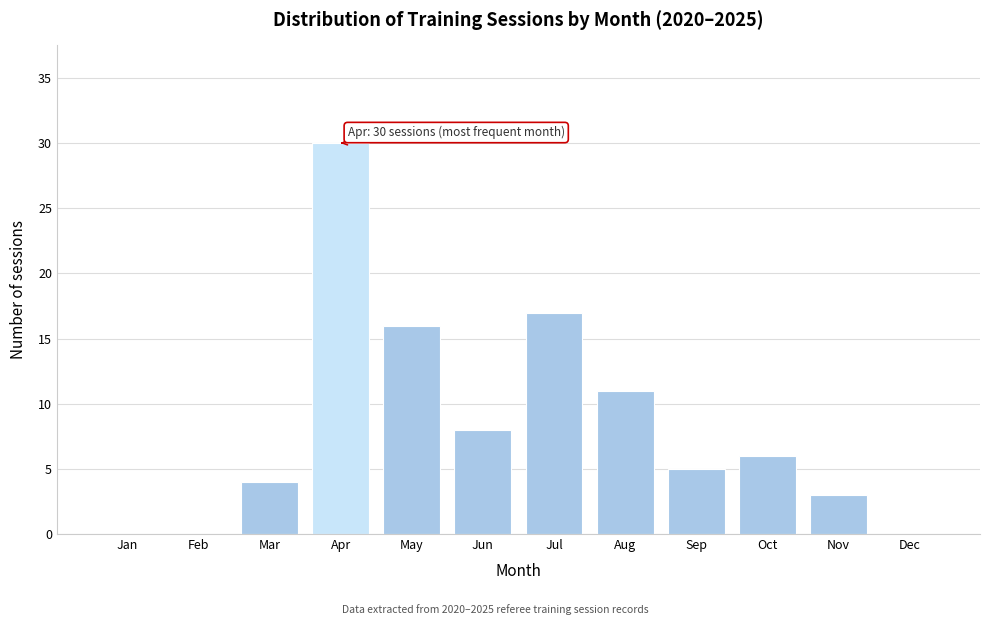

Reading left to right, extract all data points from this chart.

Jan=0	Feb=0	Mar=4	Apr=30	May=16	Jun=8	Jul=17	Aug=11	Sep=5	Oct=6	Nov=3	Dec=0